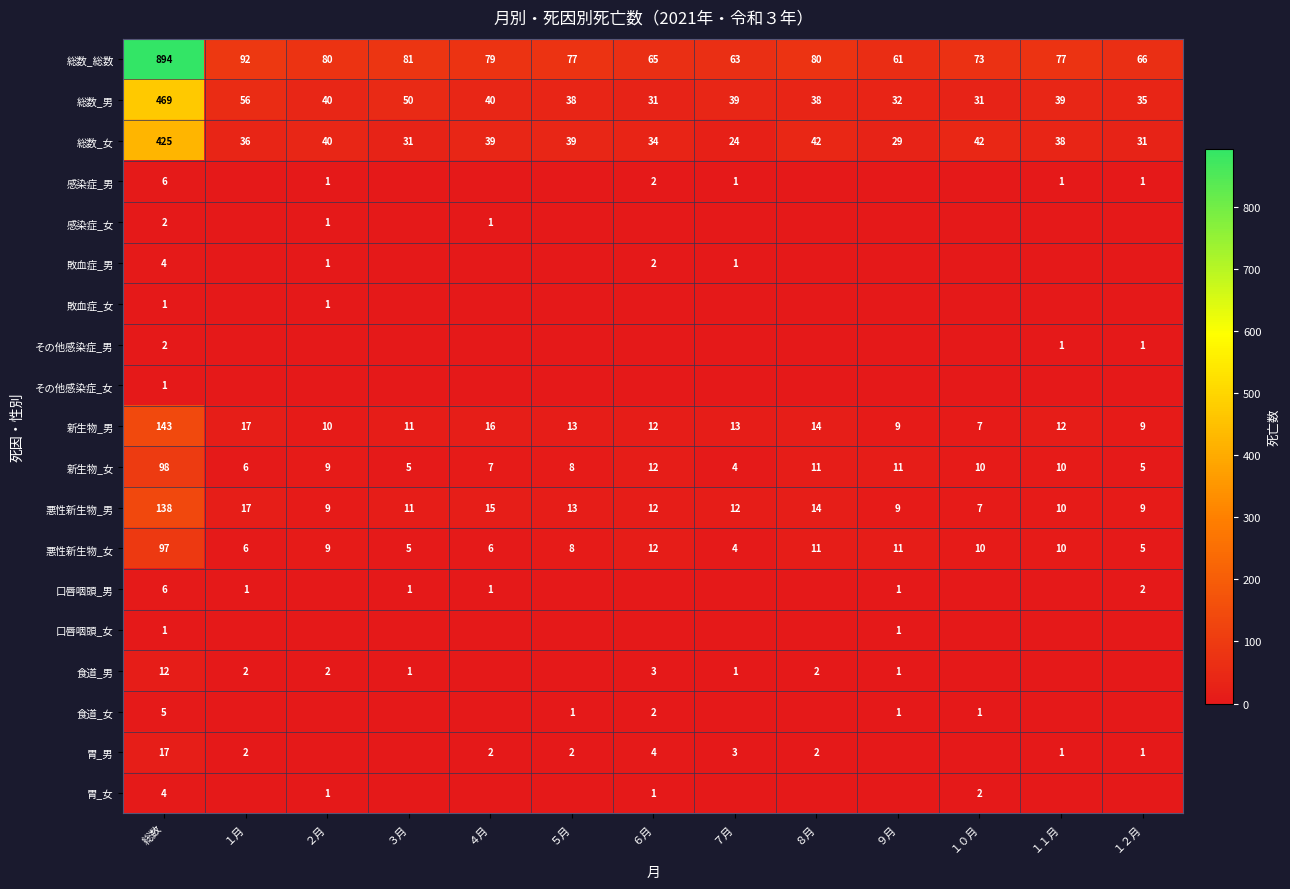

What is the highest value of the 総数_女 series?

425